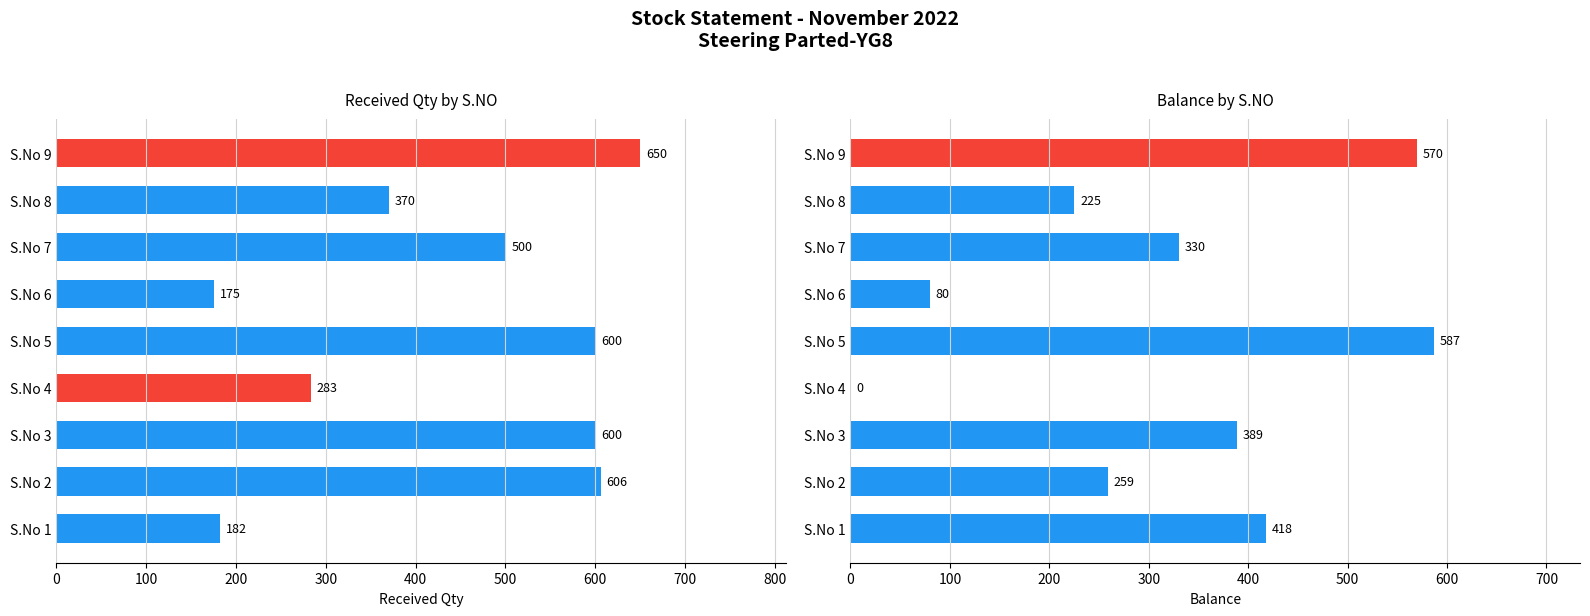

What is the sum of all Balance values?

2858